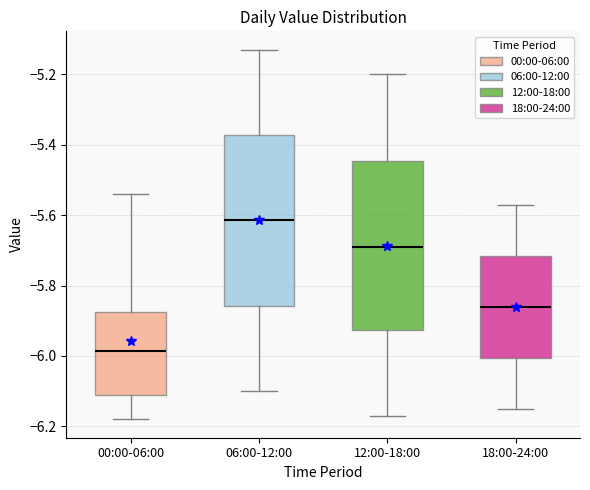

Which box has the highest median line?

06:00-12:00